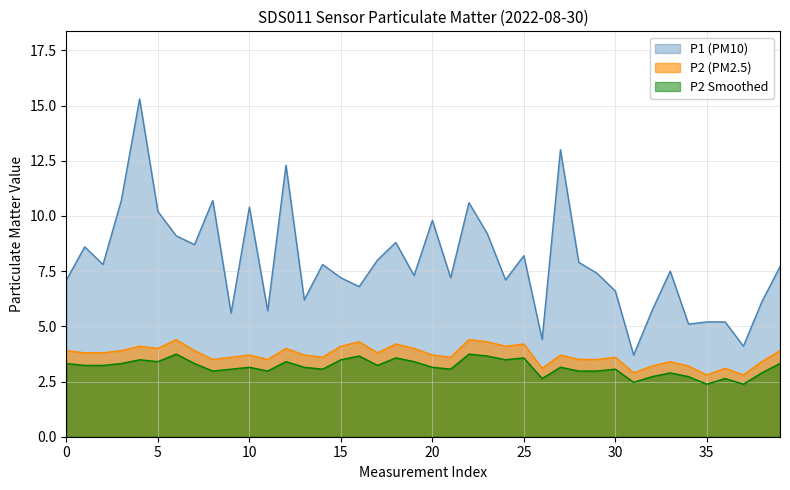

Reading right to left, what are all the values shown in this chart?

P1: 7.7	6.1	4.1	5.2	5.2	5.1	7.5	5.7	3.7	6.6	7.4	7.9	13.0	4.4	8.2	7.1	9.2	10.6	7.2	9.8	7.3	8.8	8.0	6.8	7.2	7.8	6.2	12.3	5.7	10.4	5.6	10.7	8.7	9.1	10.2	15.3	10.7	7.8	8.6	7.1
P2: 3.9	3.4	2.8	3.1	2.8	3.2	3.4	3.2	2.9	3.6	3.5	3.5	3.7	3.1	4.2	4.1	4.3	4.4	3.6	3.7	4.0	4.2	3.8	4.3	4.1	3.6	3.7	4.0	3.5	3.7	3.6	3.5	3.9	4.4	4.0	4.1	3.9	3.8	3.8	3.9